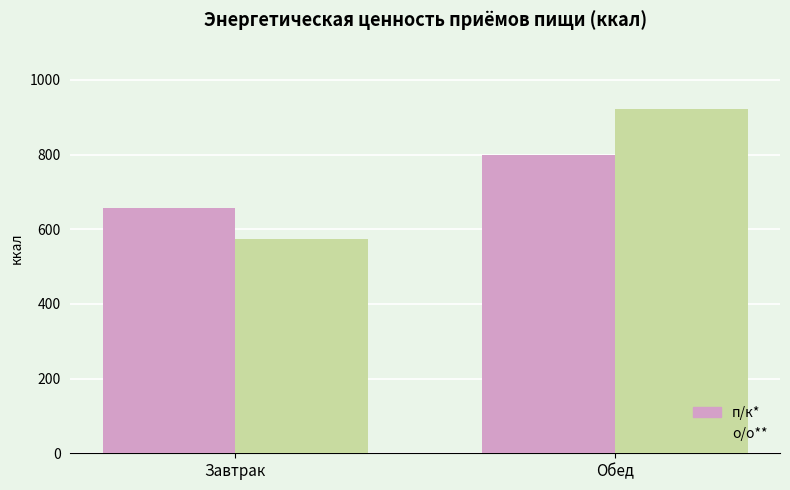

What is the lowest value of the о/о** series?

573.0